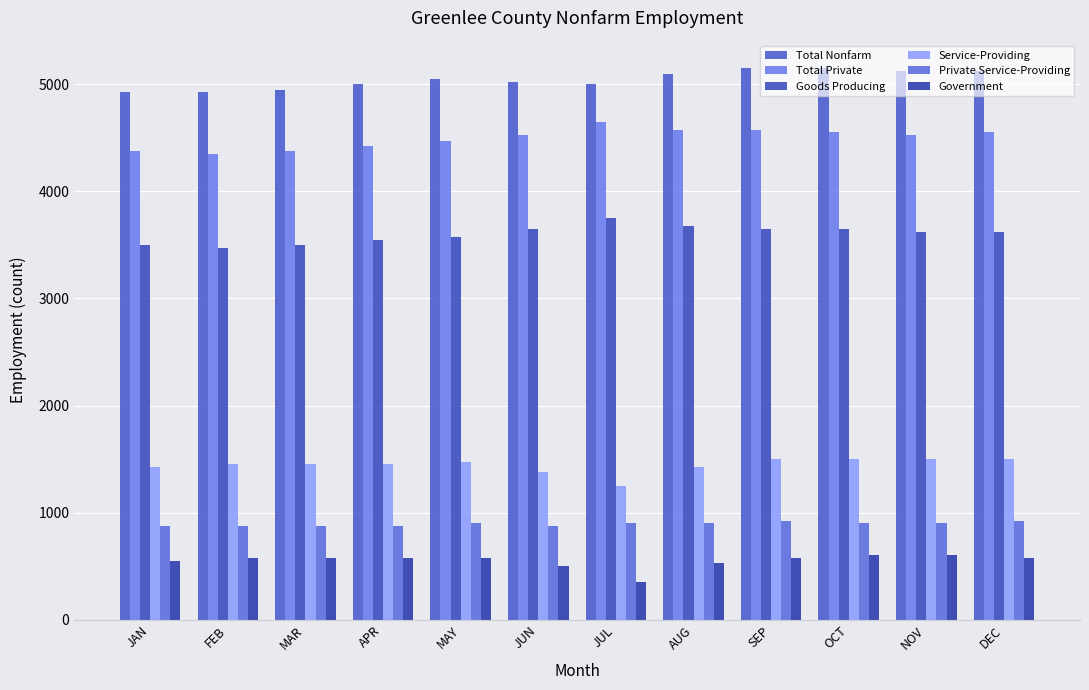

How many data points in Government are less than 575?

4